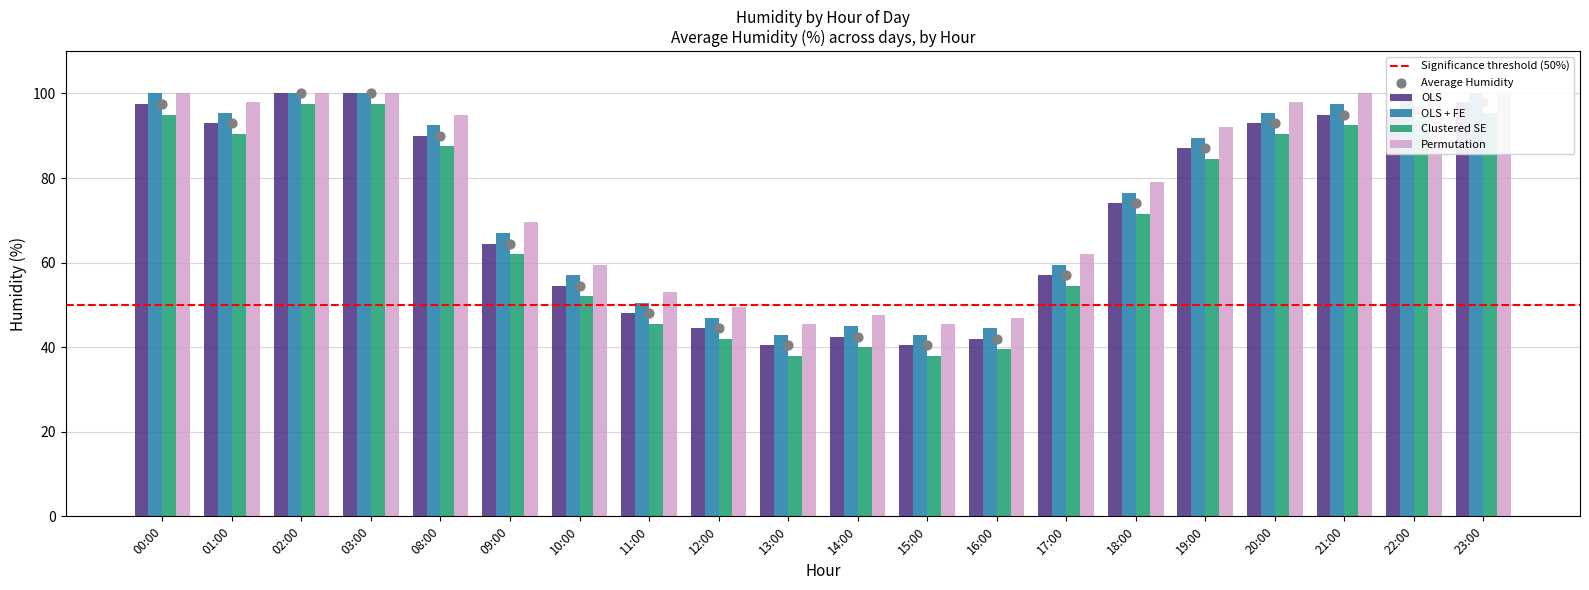

Which series contains the lowest Y value?

Clustered SE